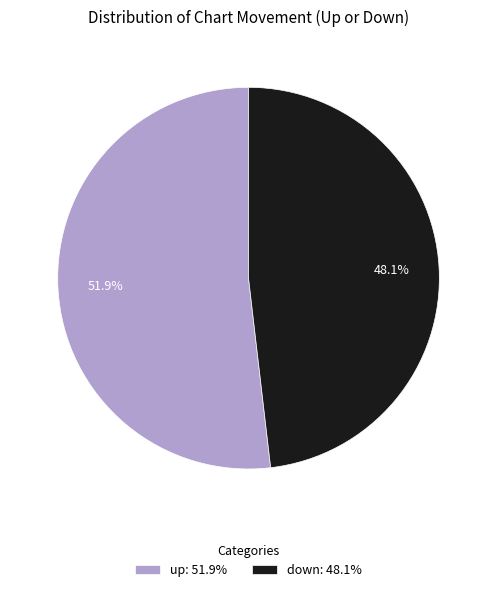

Which has a higher value, up: 51.9% or down: 48.1%?

up: 51.9%